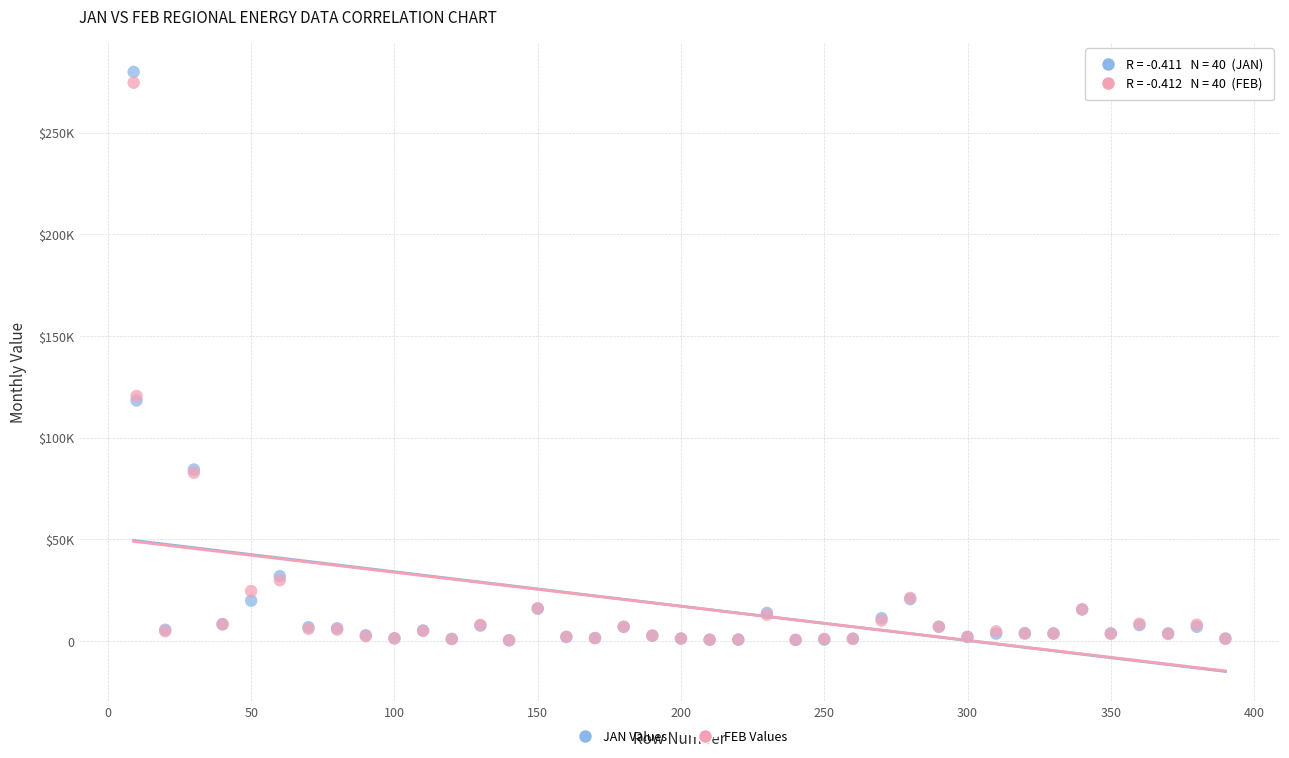

What are all the series names shown in the legend?

JAN Values, FEB Values